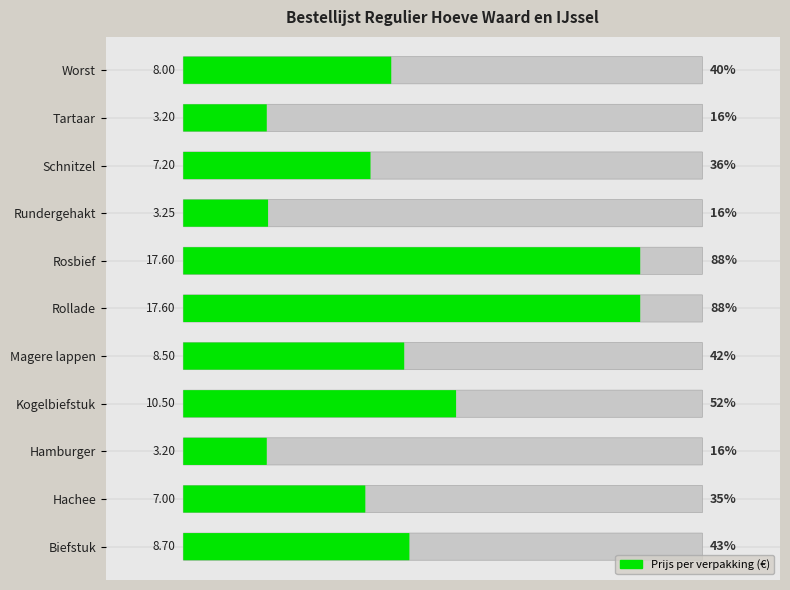

Where is the data nearest to the value 10?

Kogelbiefstuk